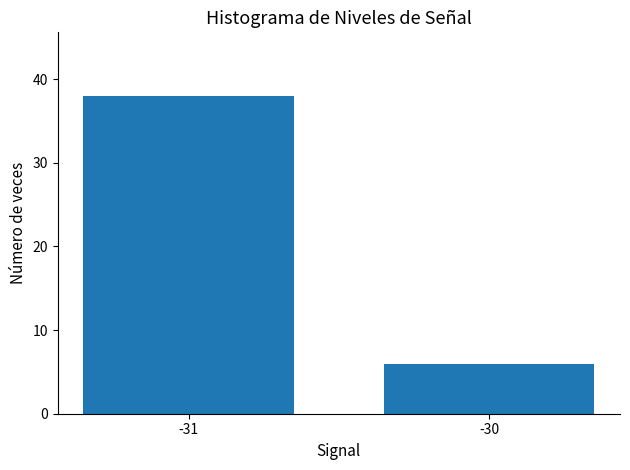

What is the smallest value displayed?

6